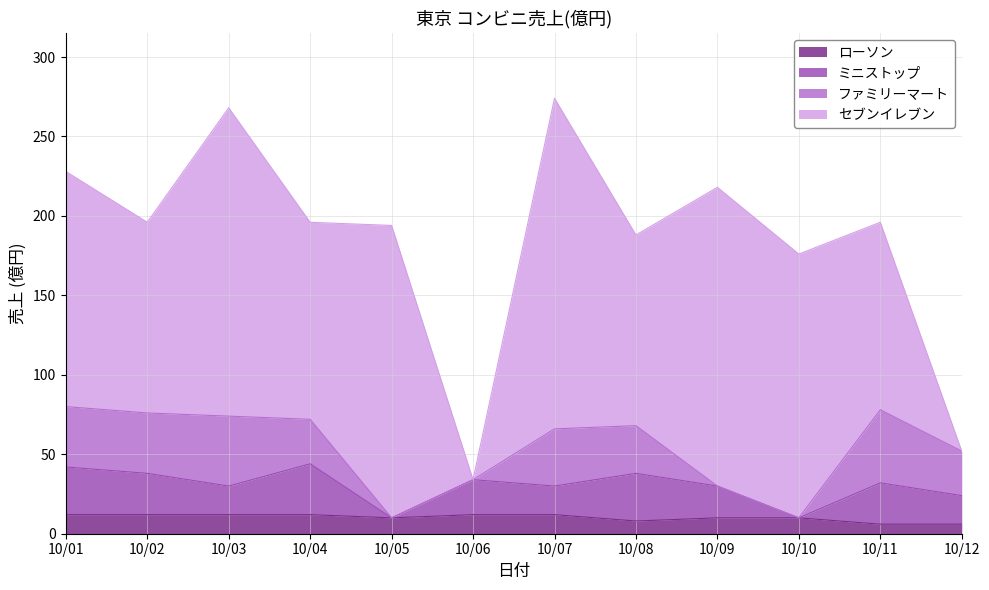

At how many categories does at least one series exceed 40?

10